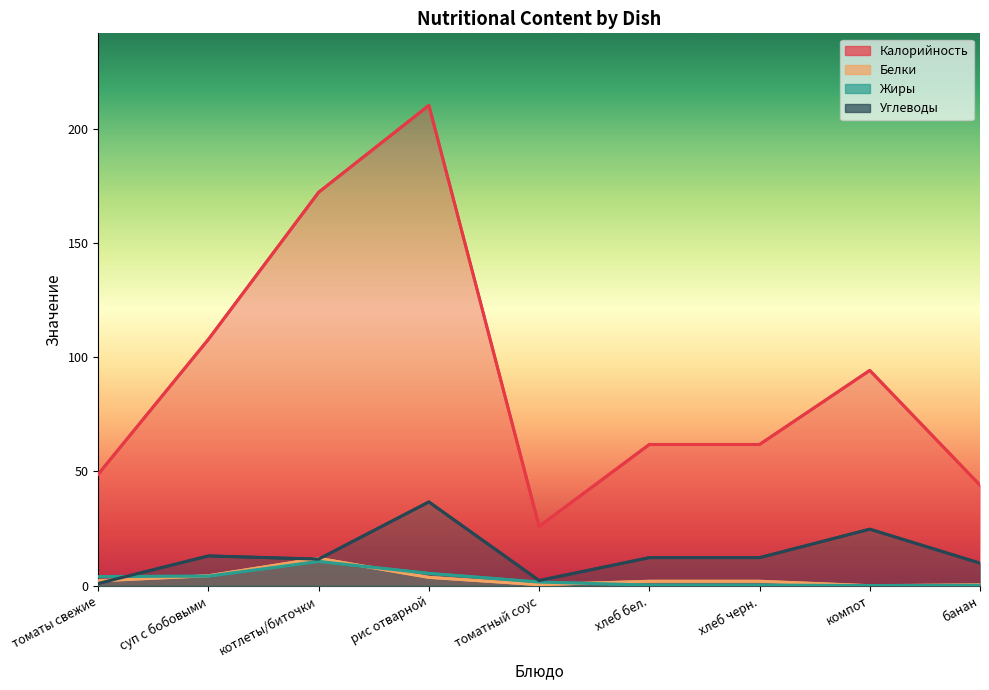

What are all the series names shown in the legend?

Калорийность, Белки, Жиры, Углеводы